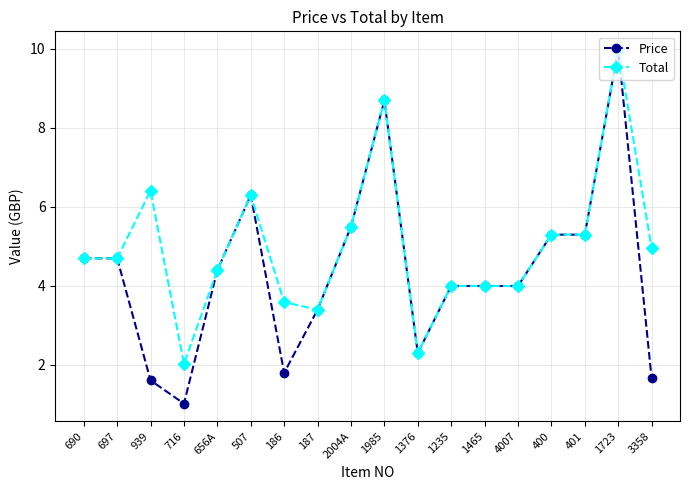

Rank the series by their average value, from highest to lowest.

Total, Price